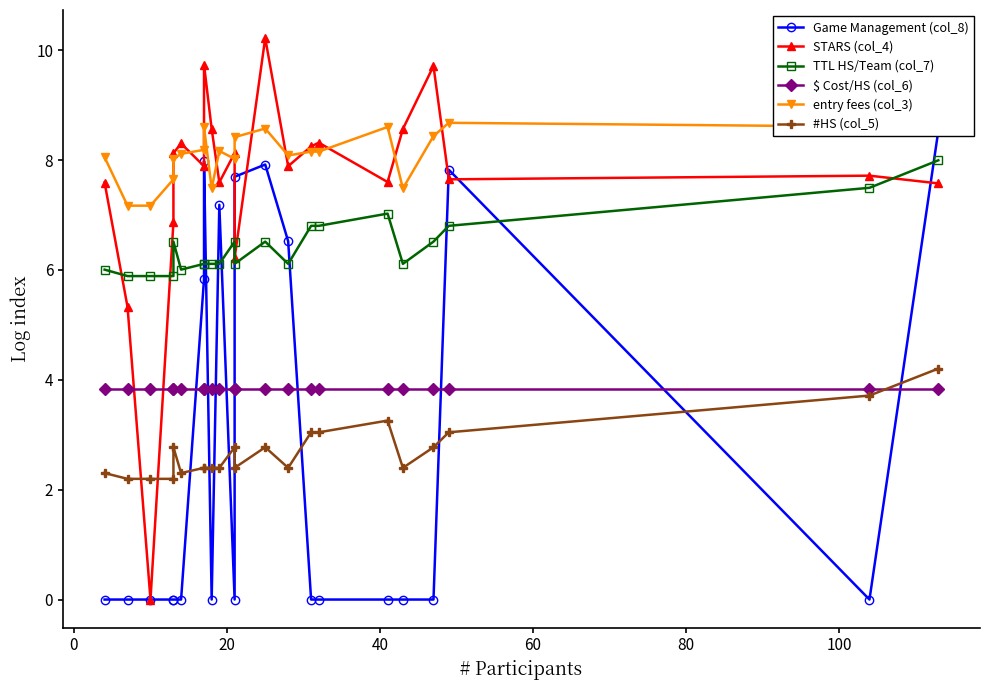

What are all the series names shown in the legend?

Game Management (col_8), STARS (col_4), TTL HS/Team (col_7), $ Cost/HS (col_6), entry fees (col_3), #HS (col_5)